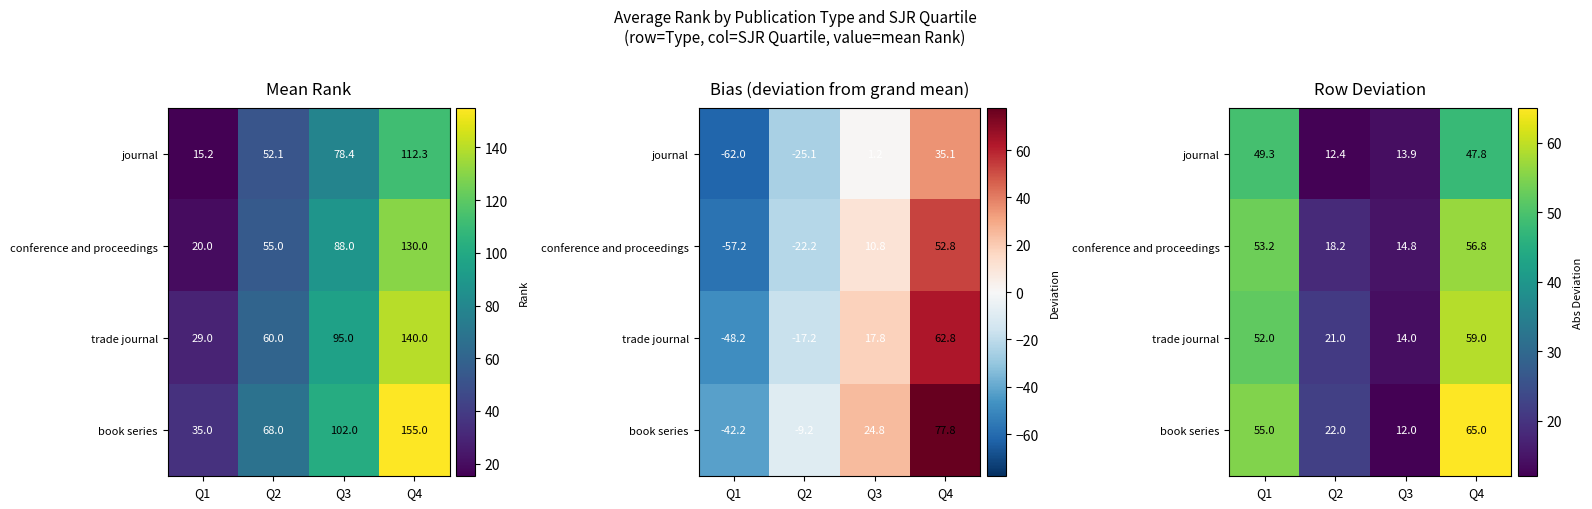

Count the number of categories in the chart.

4